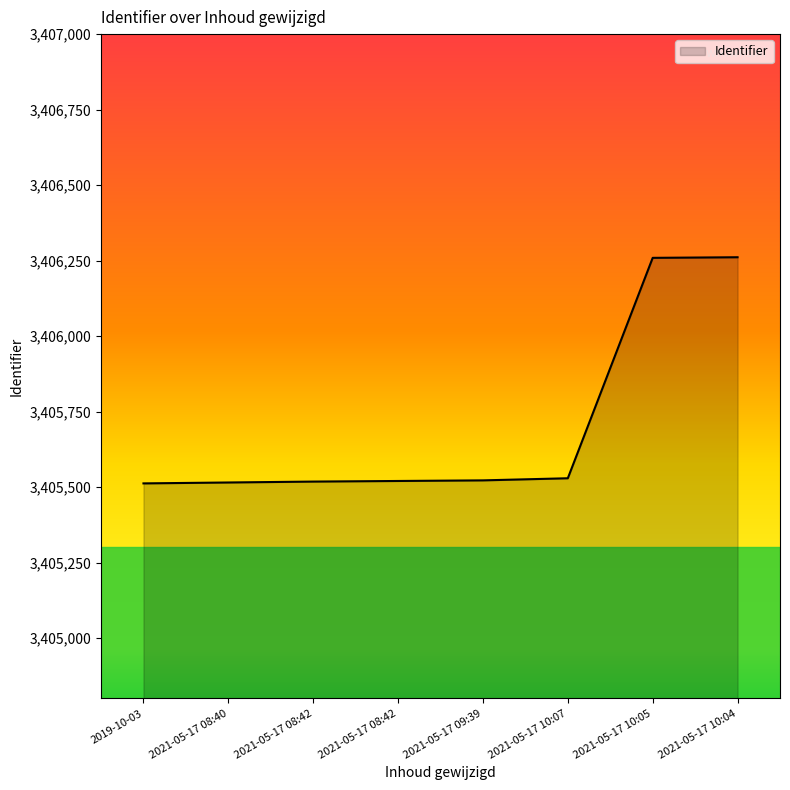

How many categories are shown in the chart?

8